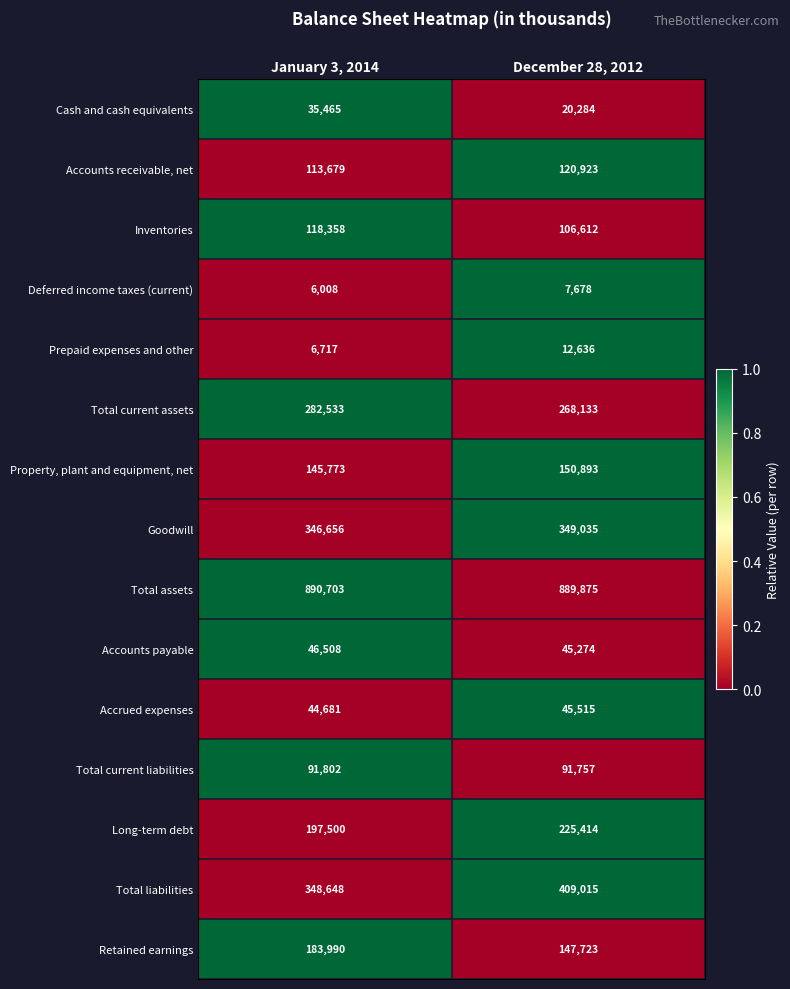

How many data points does each series have?

2